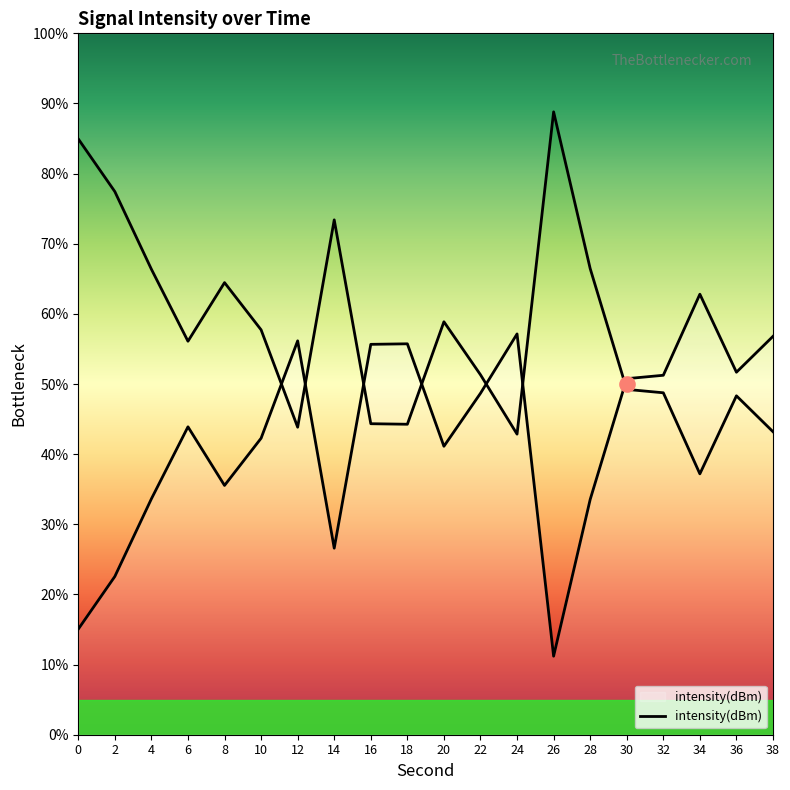

What is the ratio of the value at 22 to the value at 34?

0.8